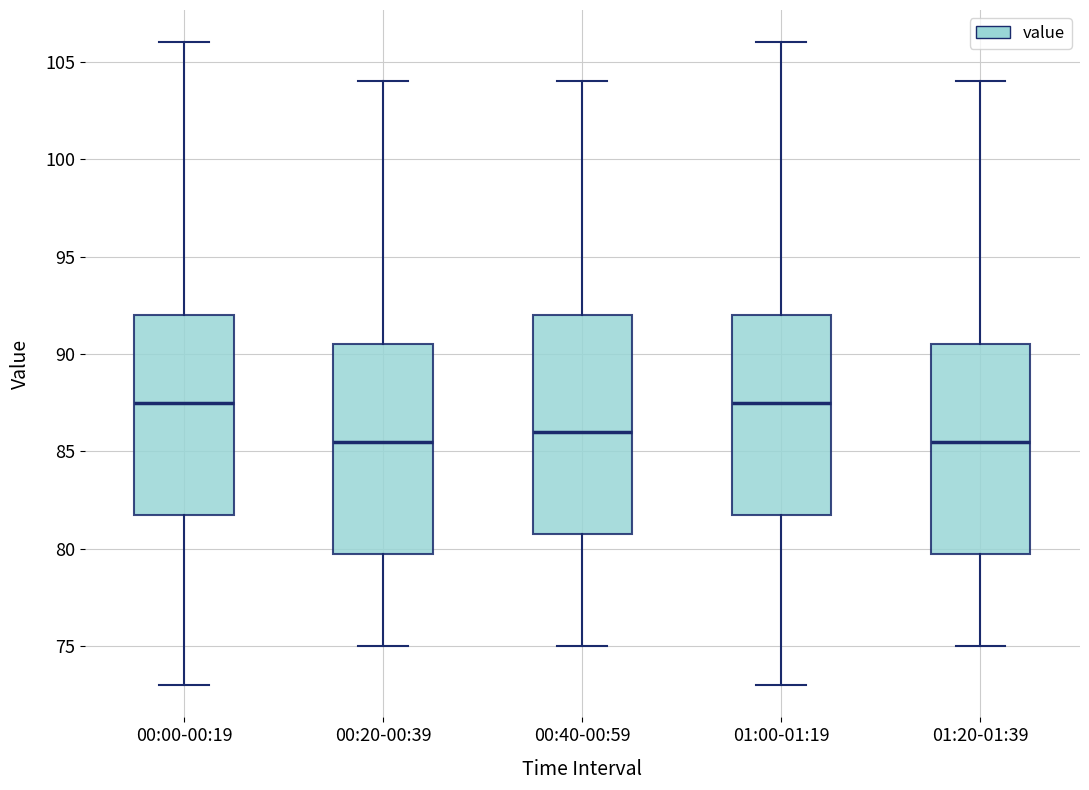

Reading left to right, transcribe this box plot: for each box, give where its median line is, the range the box spans, and where its two whiskers end, as read against the y-axis. The values are not printed on the chart, so give them approximately, as read against the axis.

00:00-00:19: median 87.5, box 82.0 to 92.0, whiskers 73.0 to 106.0
00:20-00:39: median 85.5, box 80.0 to 90.5, whiskers 75.0 to 104.0
00:40-00:59: median 86.0, box 81.0 to 92.0, whiskers 75.0 to 104.0
01:00-01:19: median 87.5, box 82.0 to 92.0, whiskers 73.0 to 106.0
01:20-01:39: median 85.5, box 80.0 to 90.5, whiskers 75.0 to 104.0